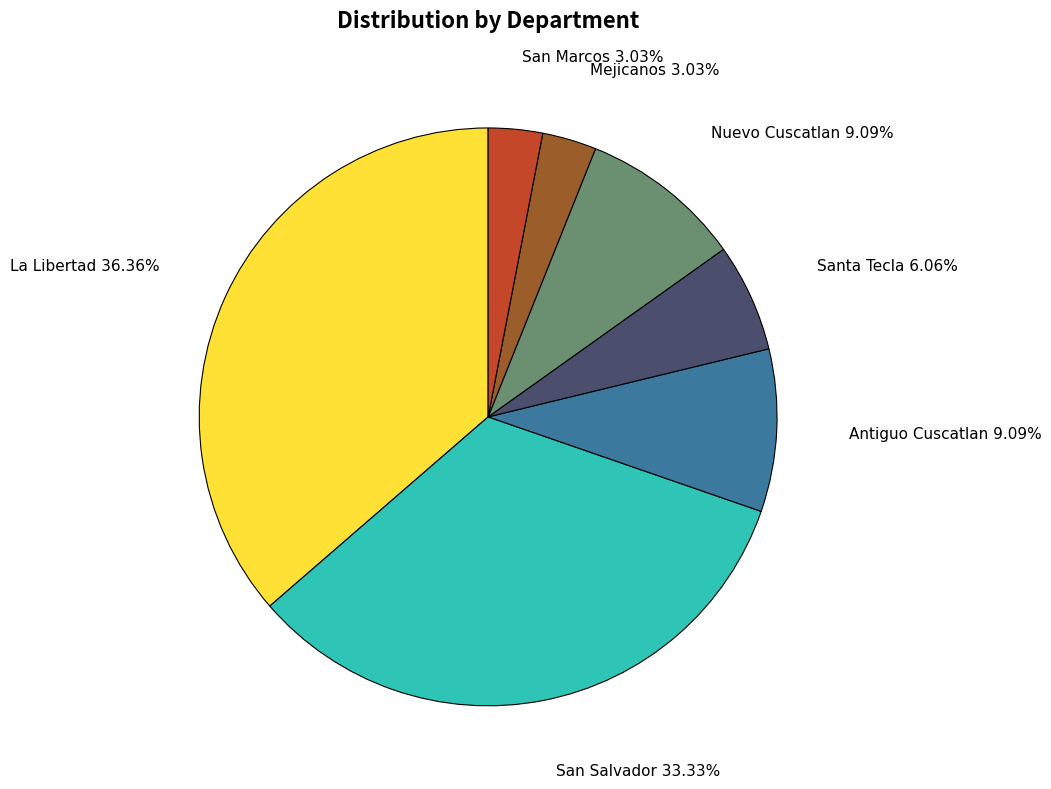

What is the largest slice in the pie chart?

La Libertad